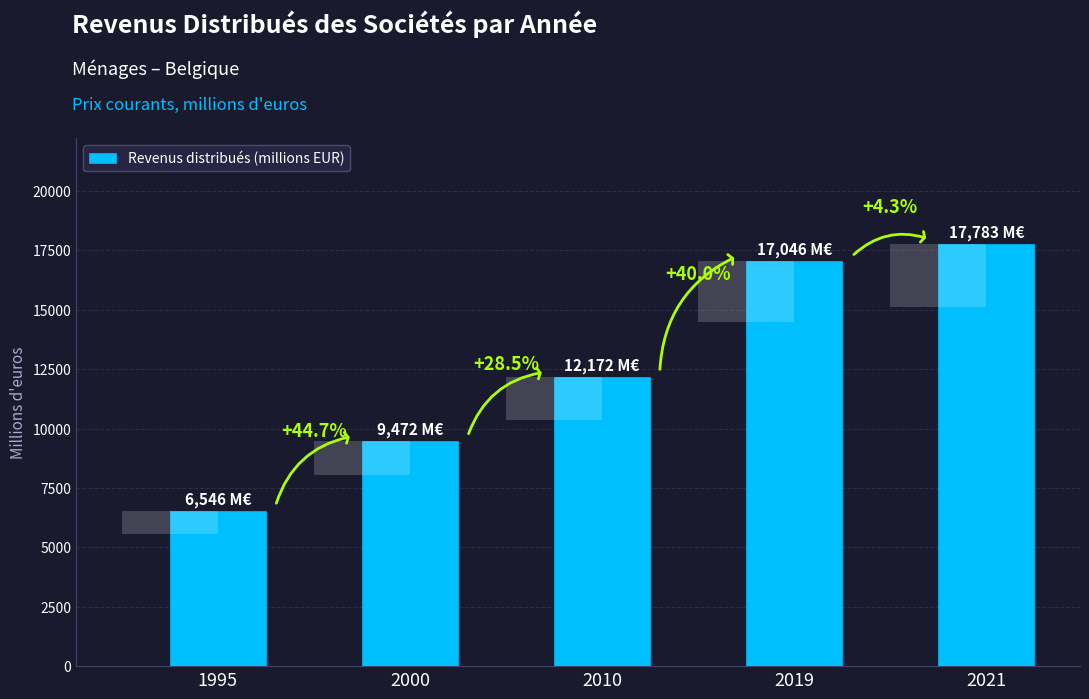

What is the maximum value shown in the chart?

17783